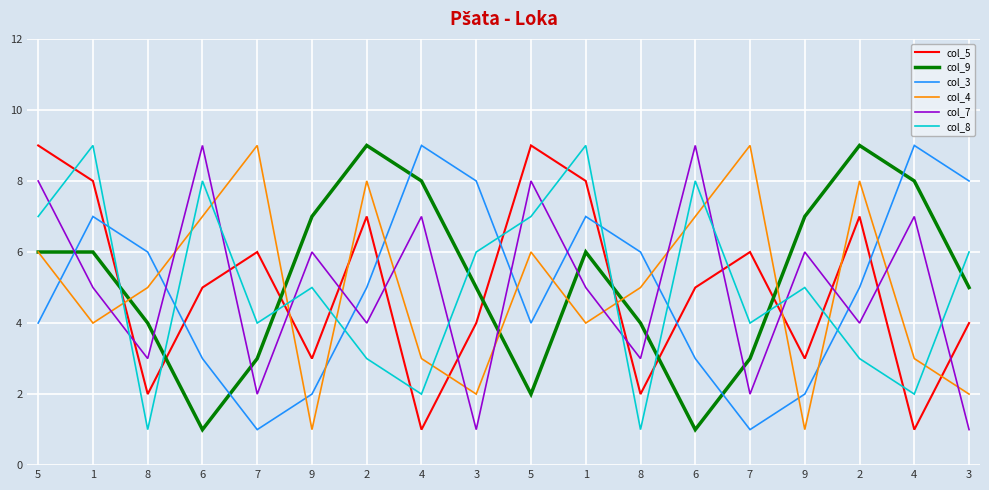

How many lines are shown in the chart?

6